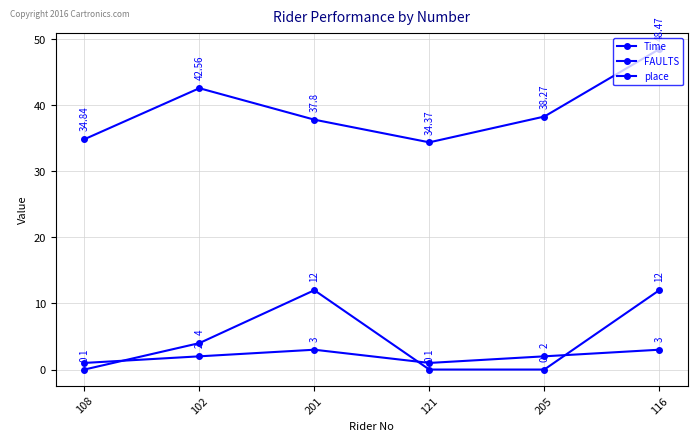

What is the difference between the second highest and second lowest values in the place series?

2.0